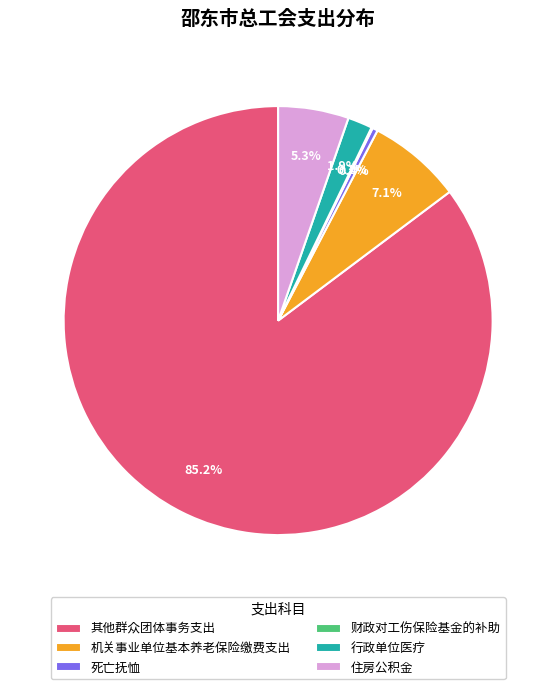

What percentage is NOT represented by 行政单位医疗?

98.1%